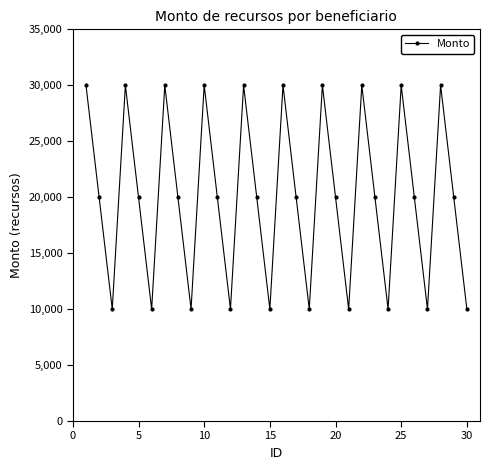

Reading left to right, list all the values displayed in this chart.

30000	20000	10000	30000	20000	10000	30000	20000	10000	30000	20000	10000	30000	20000	10000	30000	20000	10000	30000	20000	10000	30000	20000	10000	30000	20000	10000	30000	20000	10000